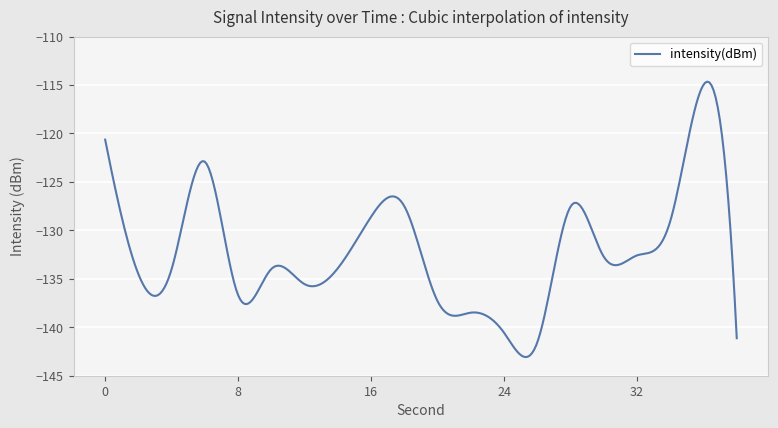

Count the number of data series in this chart.

1